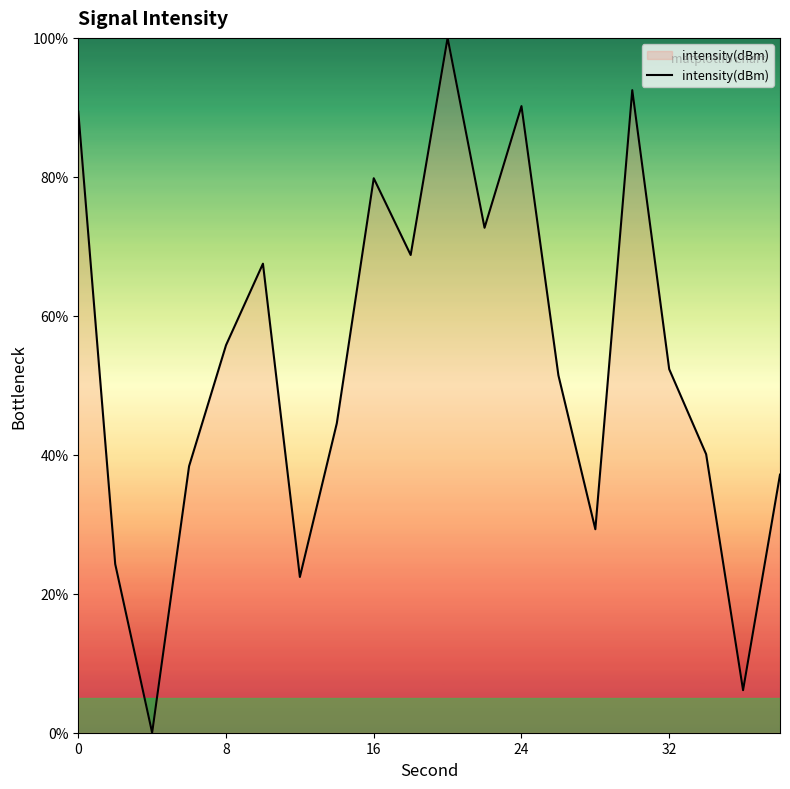

True or false: there are more than 2 points higher than both neighbors.

True